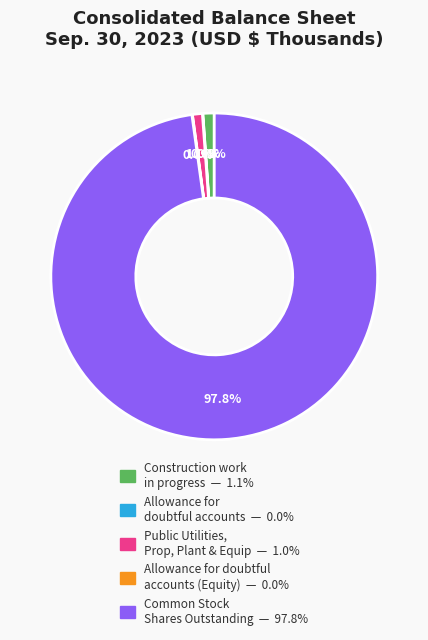

Is there a majority slice in this chart?

Yes